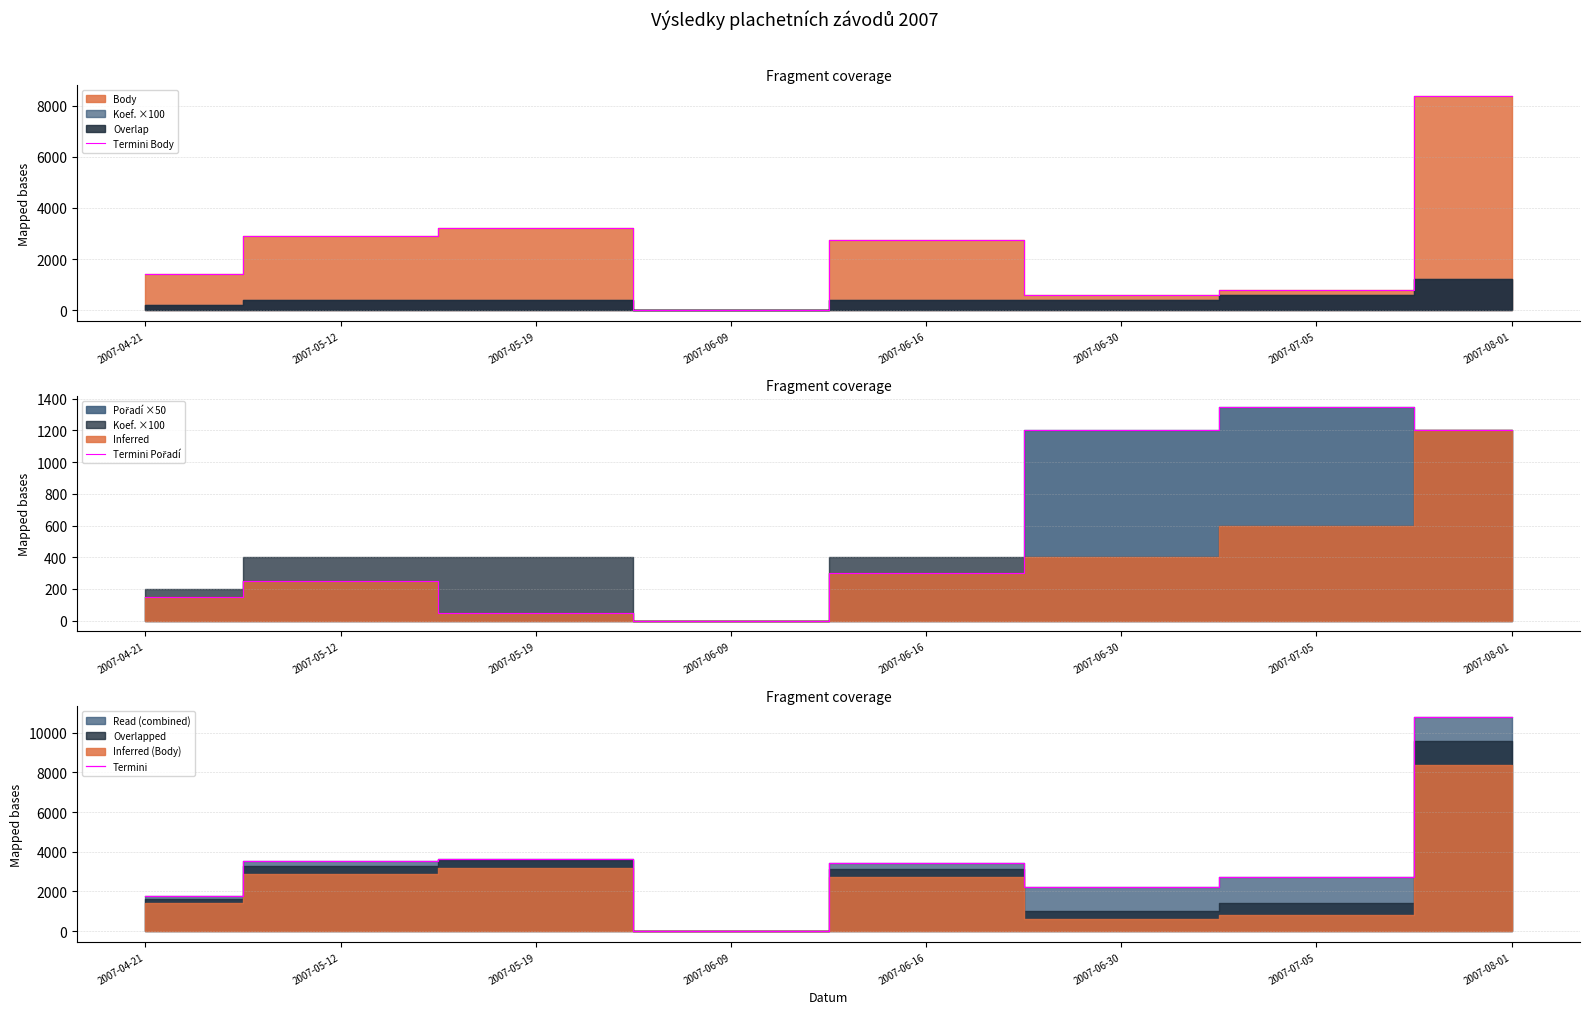

What position from the left is 2007-06-30?

6